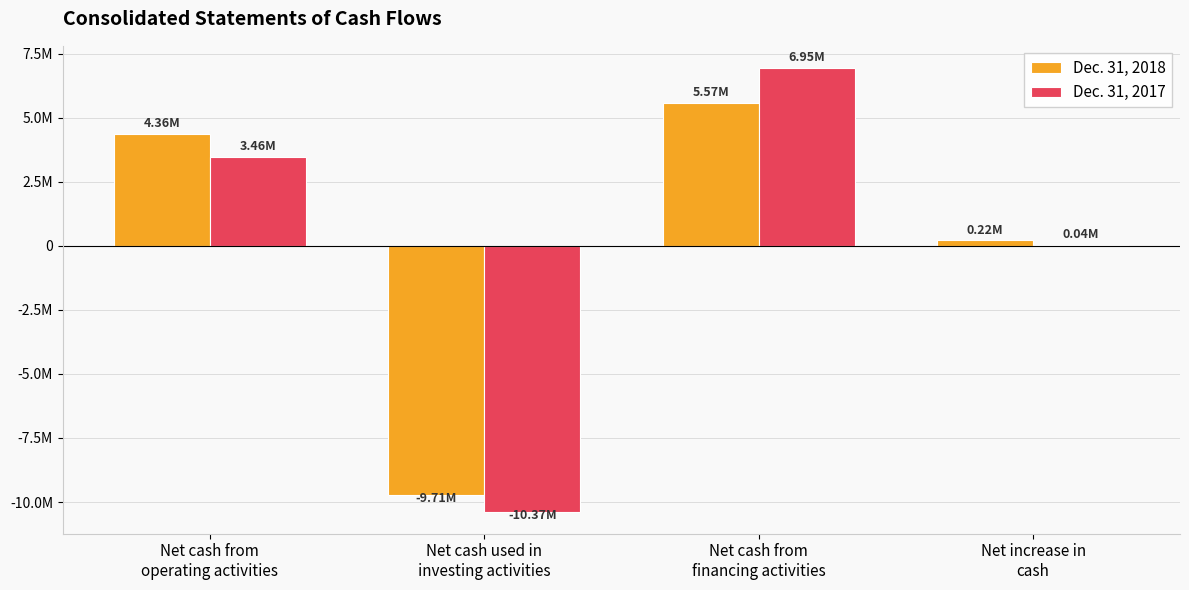

What are all the series names shown in the legend?

Dec. 31, 2018, Dec. 31, 2017